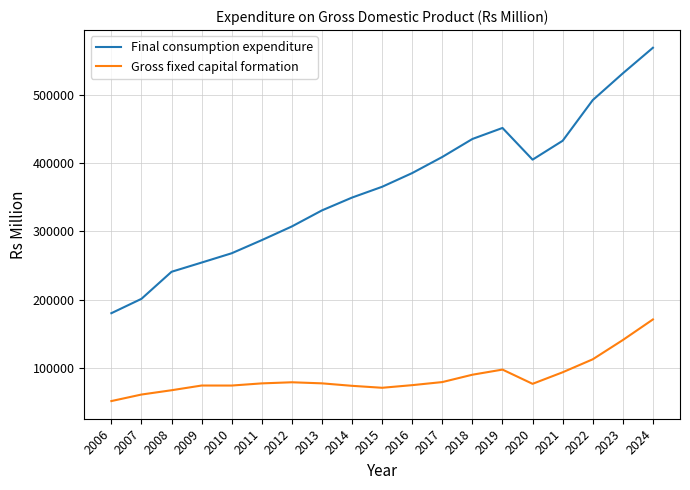

At which category is the sum across all series the highest?

2024